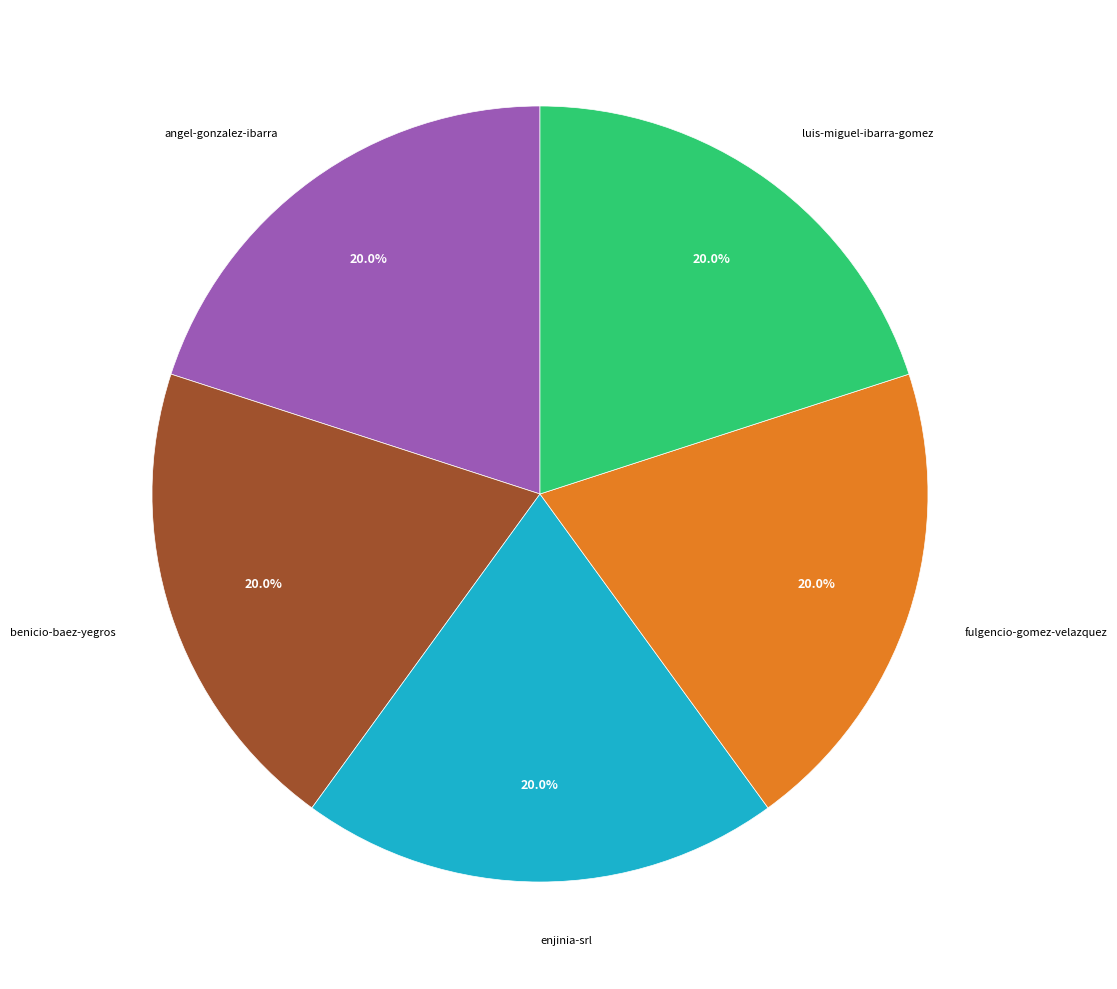

Does angel-gonzalez-ibarra represent more than half of the total?

No